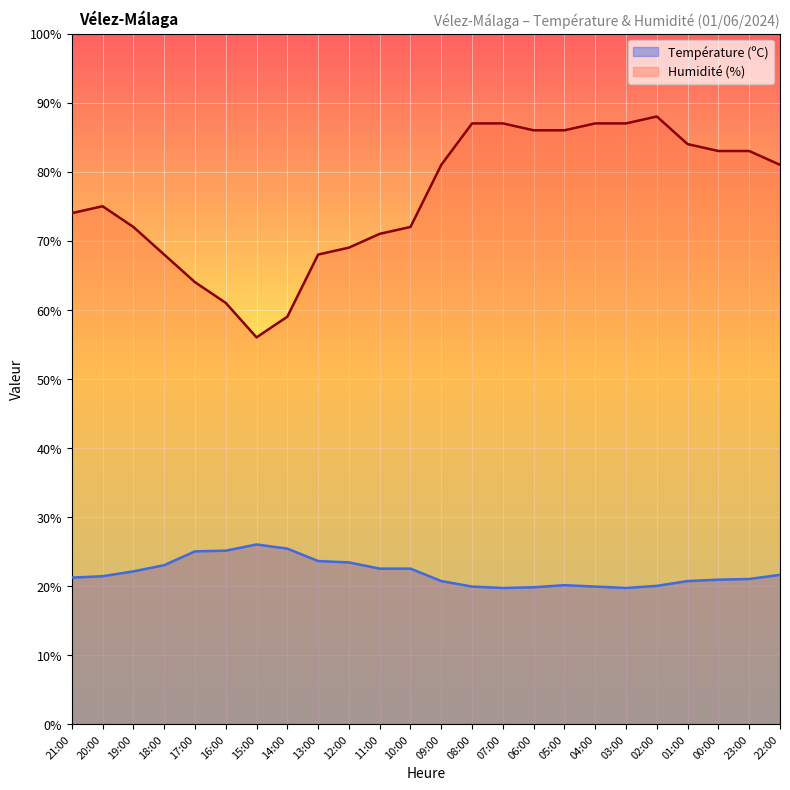

Reading left to right, what are all the values shown in this chart?

Température (ºC): 21:00=21.2	20:00=21.4	19:00=22.1	18:00=23.0	17:00=25.0	16:00=25.1	15:00=26.0	14:00=25.4	13:00=23.6	12:00=23.4	11:00=22.5	10:00=22.5	09:00=20.7	08:00=19.9	07:00=19.7	06:00=19.8	05:00=20.1	04:00=19.9	03:00=19.7	02:00=20.0	01:00=20.7	00:00=20.9	23:00=21.0	22:00=21.6
Humidité (%): 21:00=74.0	20:00=75.0	19:00=72.0	18:00=68.0	17:00=64.0	16:00=61.0	15:00=56.0	14:00=59.0	13:00=68.0	12:00=69.0	11:00=71.0	10:00=72.0	09:00=81.0	08:00=87.0	07:00=87.0	06:00=86.0	05:00=86.0	04:00=87.0	03:00=87.0	02:00=88.0	01:00=84.0	00:00=83.0	23:00=83.0	22:00=81.0